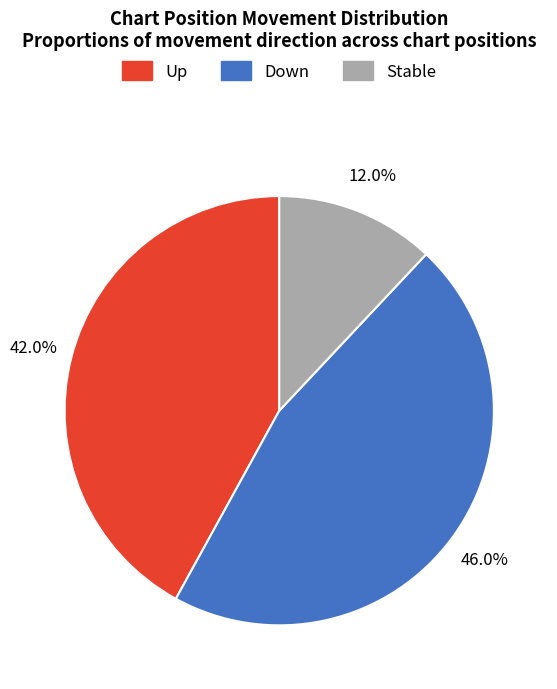

Is there a majority slice in this chart?

No